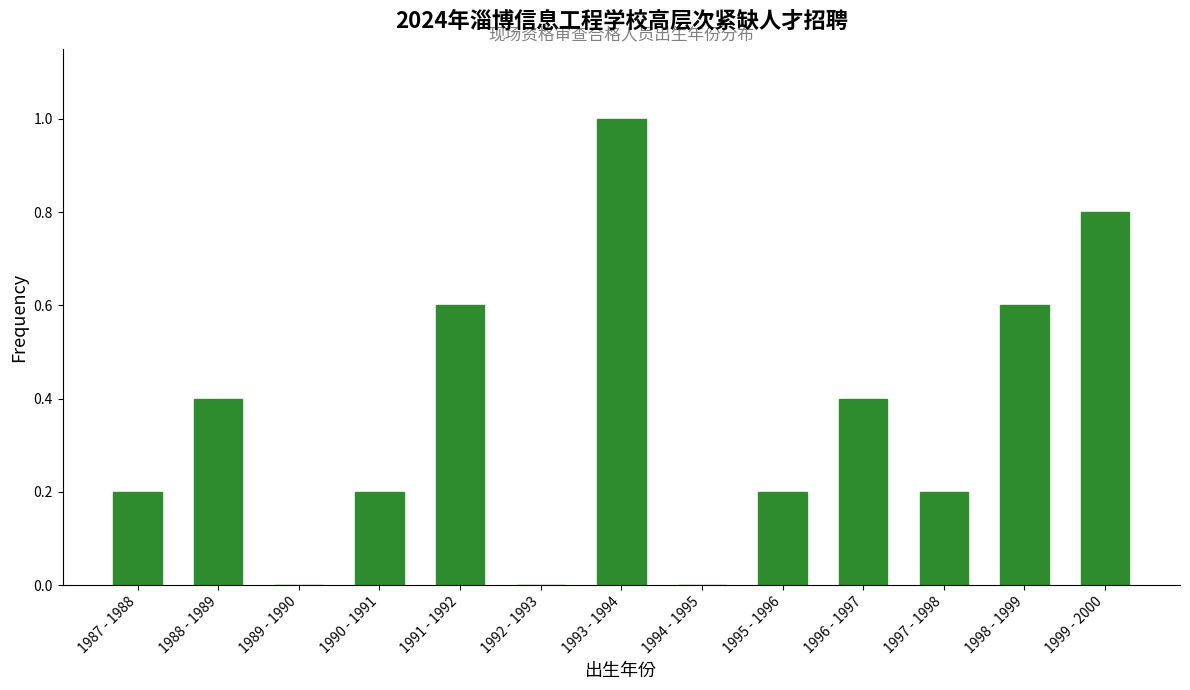

Reading left to right, extract all data points from this chart.

1987 - 1988=0.2	1988 - 1989=0.4	1989 - 1990=0.0	1990 - 1991=0.2	1991 - 1992=0.6	1992 - 1993=0.0	1993 - 1994=1.0	1994 - 1995=0.0	1995 - 1996=0.2	1996 - 1997=0.4	1997 - 1998=0.2	1998 - 1999=0.6	1999 - 2000=0.8